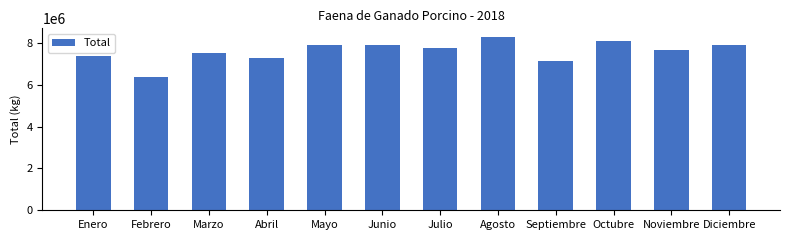

What value does the data have at Septiembre?

7158809